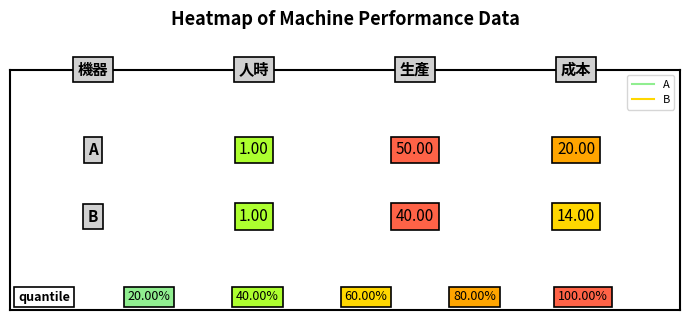

Reading left to right, what are all the values shown in this chart?

A: 1	50	20
B: 1	40	14